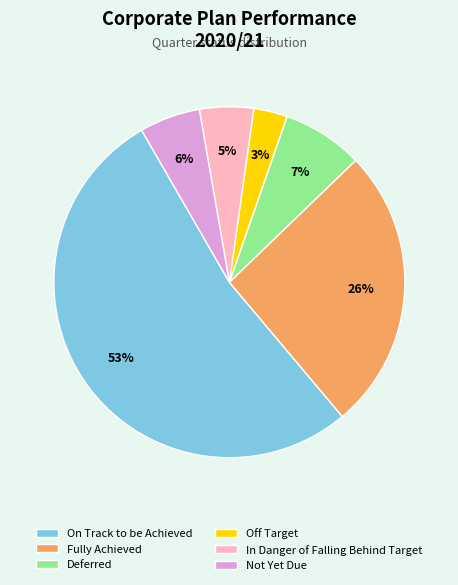

To the nearest percent, what is the difference between the largest and smallest slice percentages?

50%